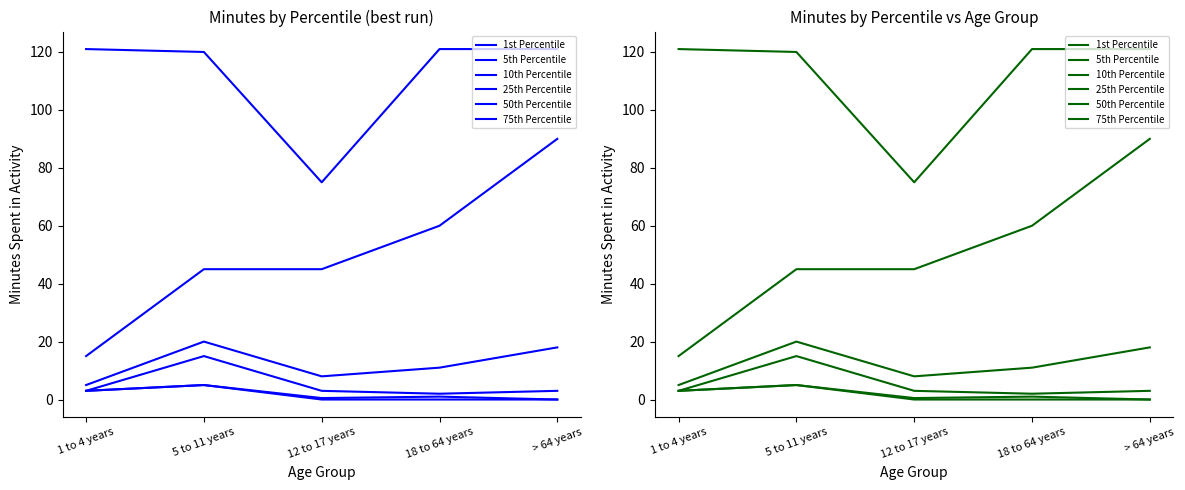

True or false: 75th Percentile has more than 1 interior local peaks.

False